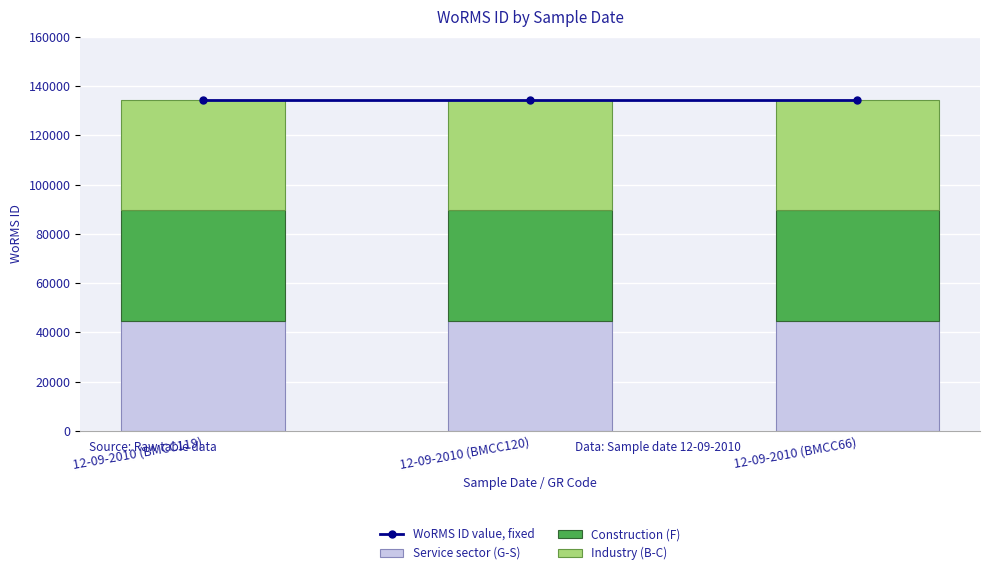

What is the label of the 2nd bar from the left?

12-09-2010 (BMCC120)